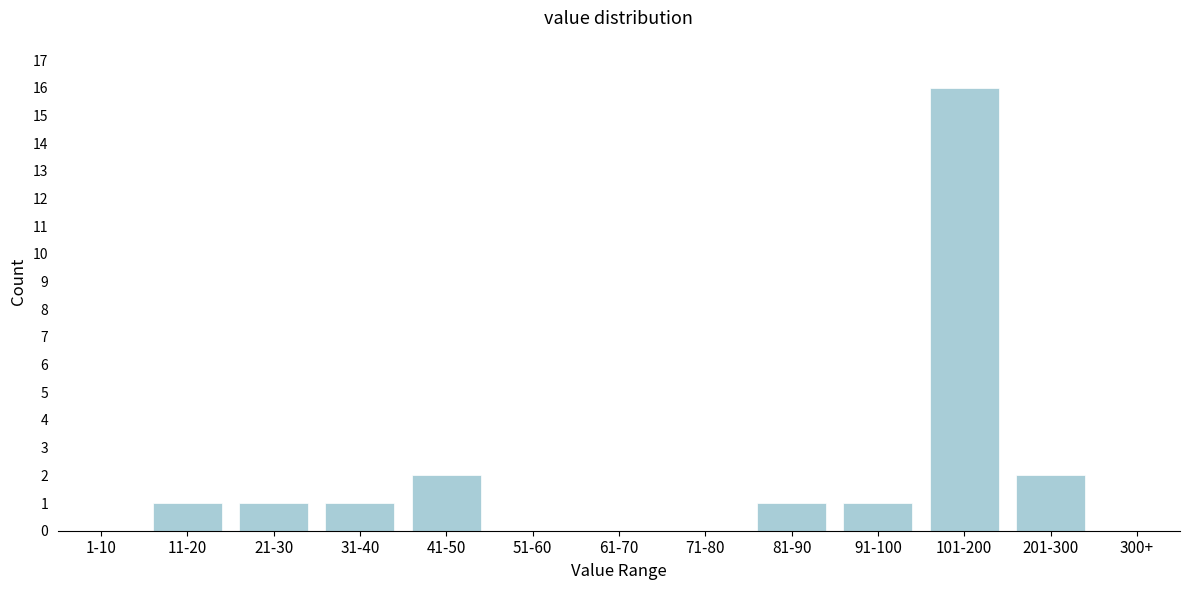

Reading left to right, what are all the values shown in this chart?

1-10=0	11-20=1	21-30=1	31-40=1	41-50=2	51-60=0	61-70=0	71-80=0	81-90=1	91-100=1	101-200=16	201-300=2	300+=0